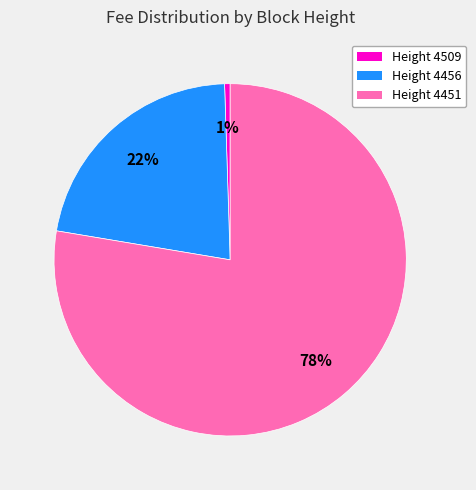

How many slices are in this pie chart?

3